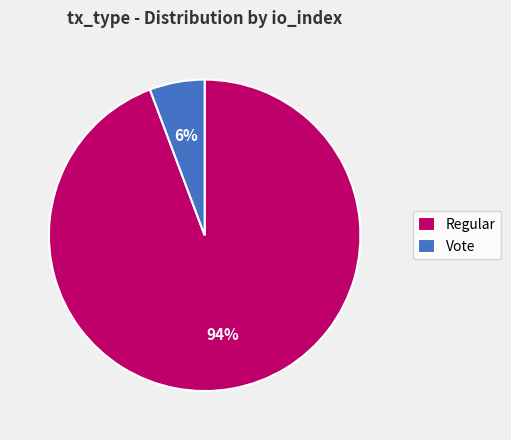

Is the sum of Regular and Vote greater than half?

Yes